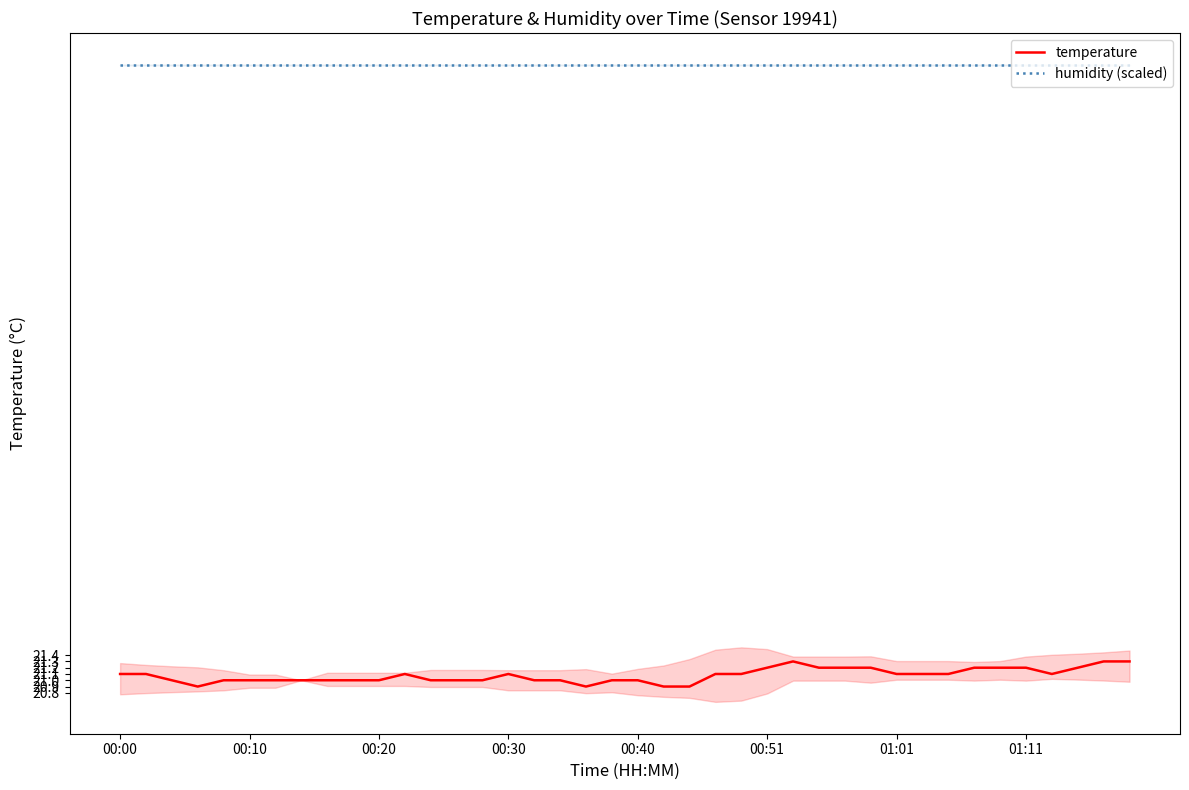

The humidity (scaled) series shows 50.8 at 00:30. True or false?

False